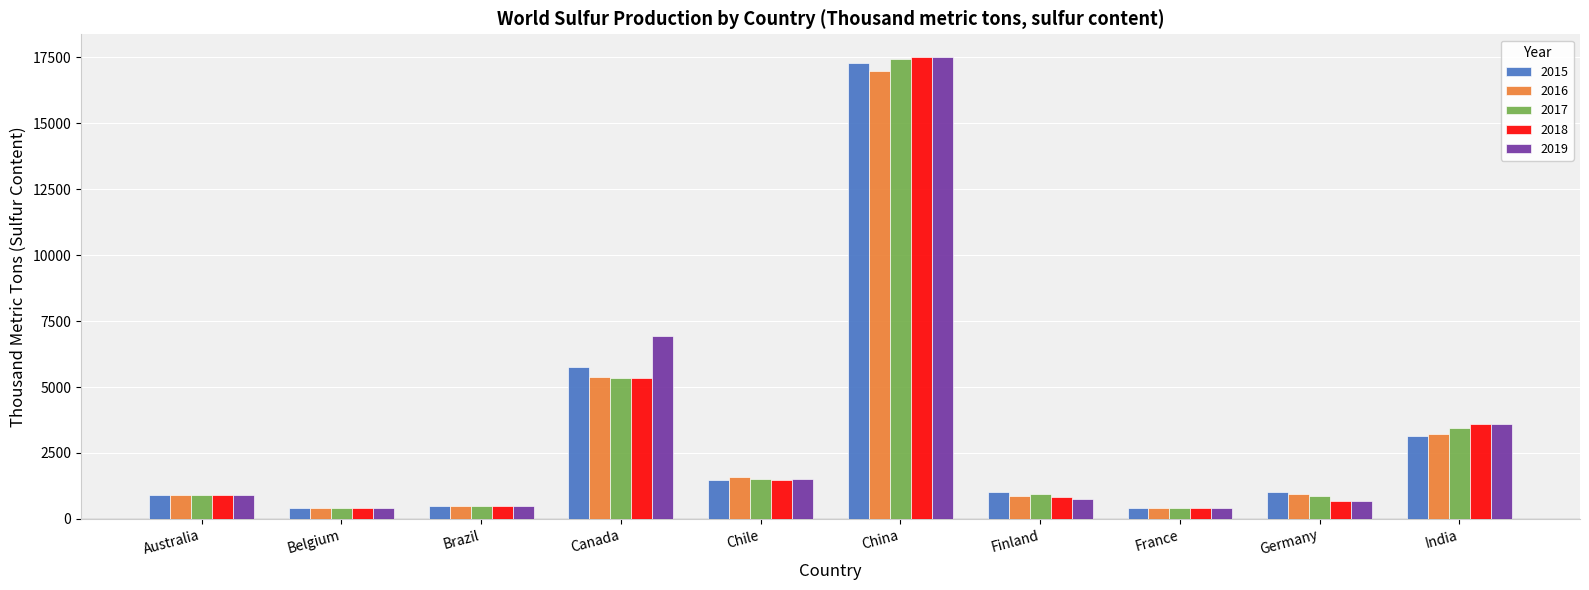

Where does the 2015 series first go above 1022?

Canada